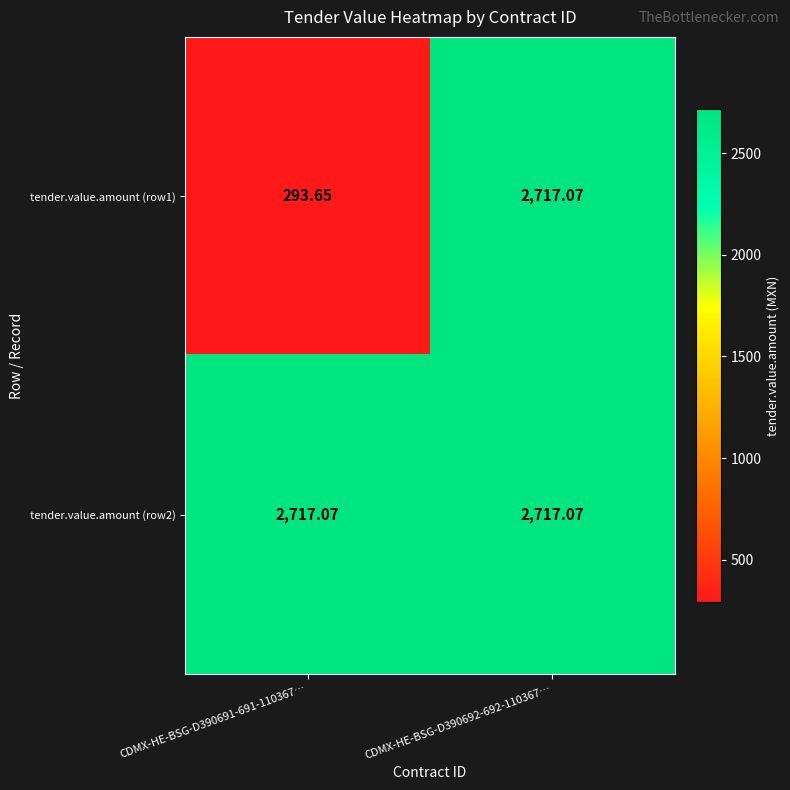

Between CDMX-HE-BSG-D390691-691-110367… and CDMX-HE-BSG-D390692-692-110367…, which series saw the biggest shift?

tender.value.amount (row1)